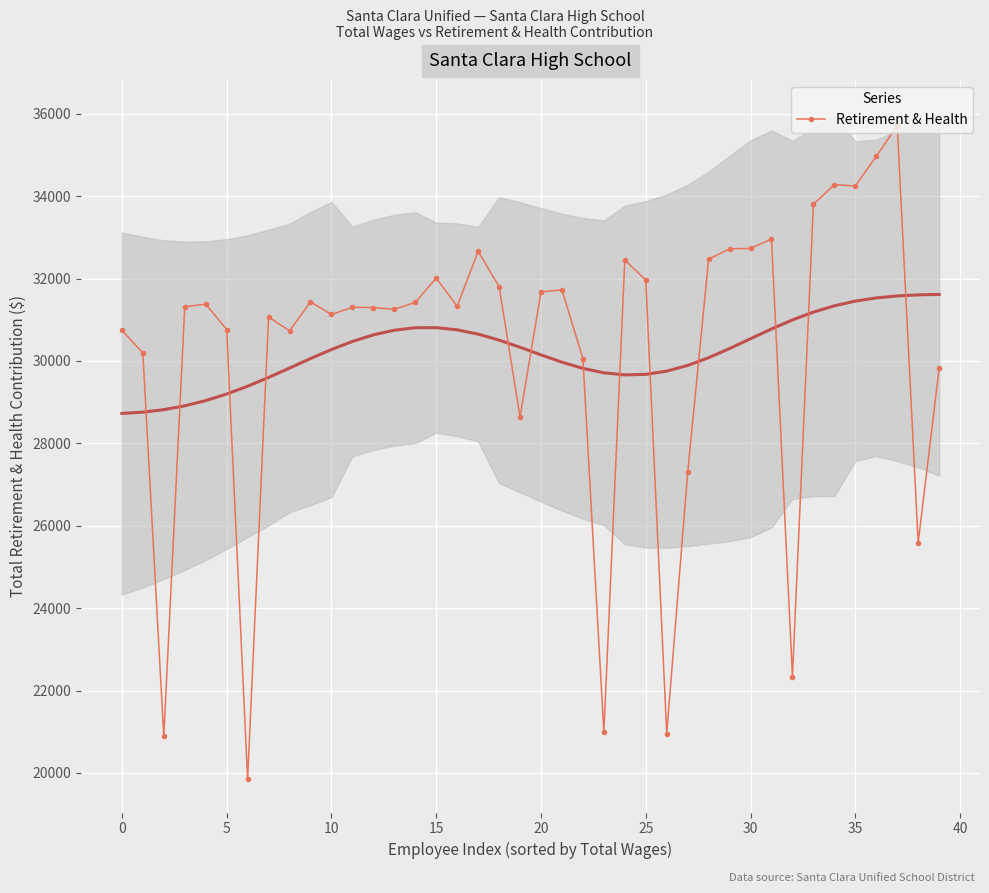

What is the average value?

30249